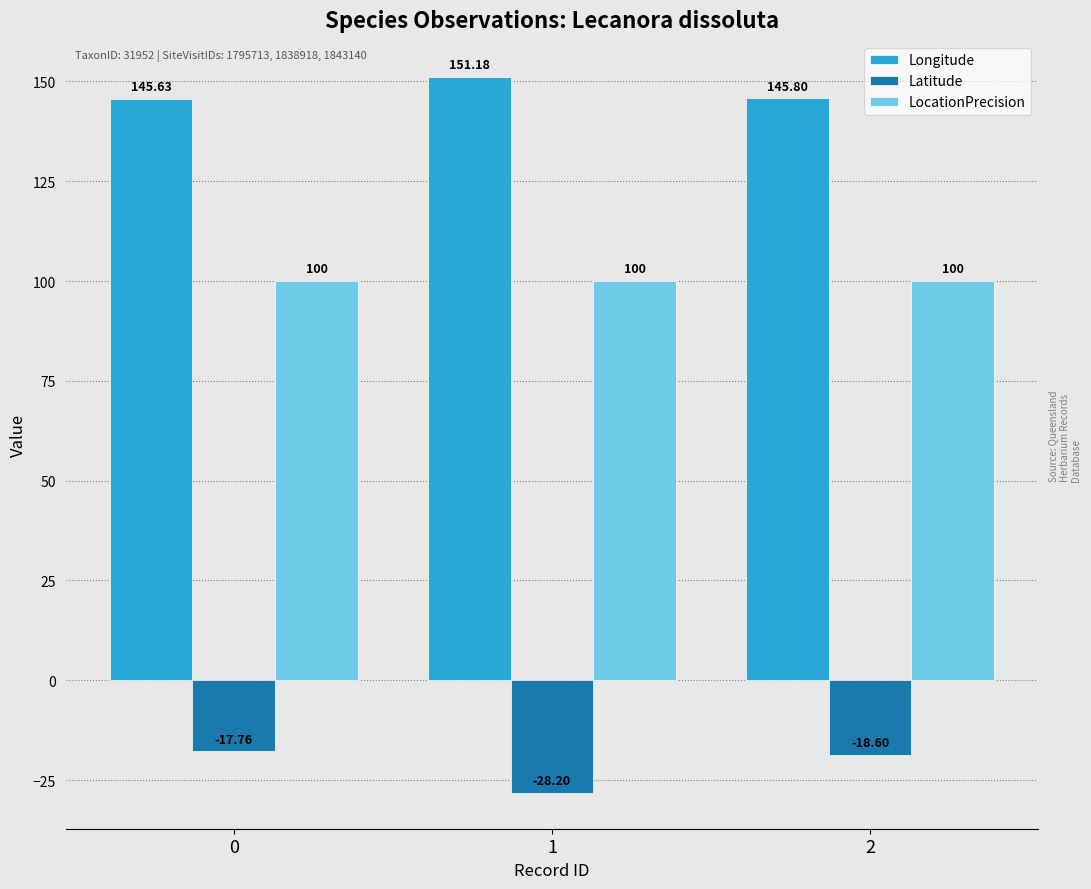

At which category does the chart reach its minimum across all series?

1